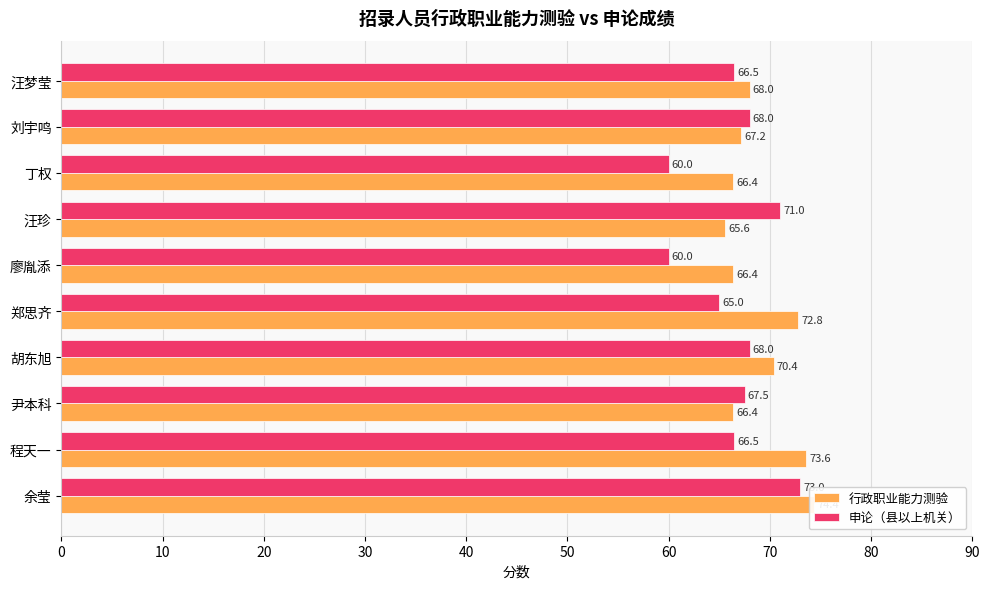

What are all the series names shown in the legend?

行政职业能力测验, 申论（县以上机关）